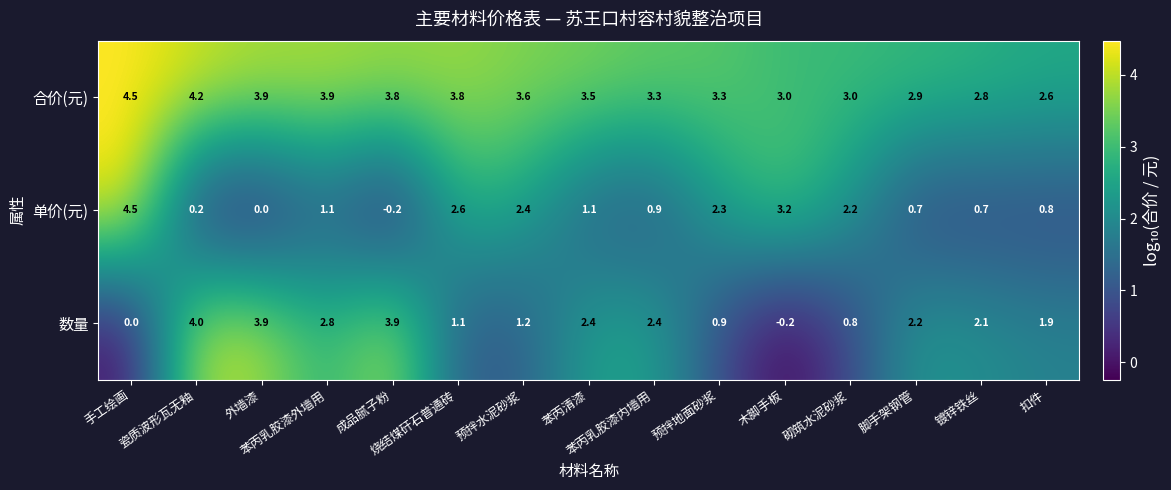

List the series in order of their overall mean, highest first.

合价(元), 数量, 单价(元)